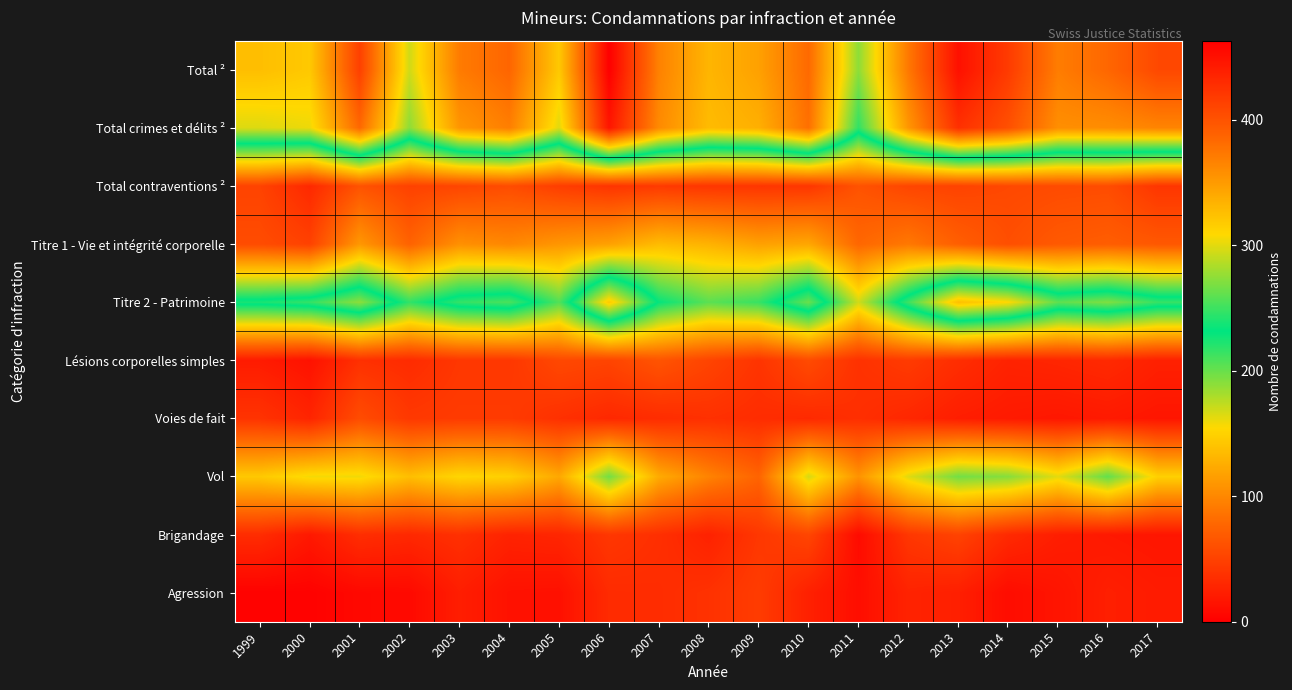

Reading right to left, extract all data points from this chart.

Total ²: 2017=408	2016=385	2015=370	2014=418	2013=450	2012=373	2011=274	2010=383	2009=346	2008=332	2007=367	2006=463	2005=319	2004=386	2003=371	2002=294	2001=414	2000=319	1999=326
Total crimes et délits ²: 2017=365	2016=359	2015=358	2014=402	2013=426	2012=353	2011=246	2010=379	2009=336	2008=328	2007=361	2006=446	2005=299	2004=369	2003=353	2002=274	2001=384	2000=303	1999=298
Total contraventions ²: 2017=41	2016=58	2015=57	2014=55	2013=51	2012=53	2011=63	2010=41	2009=41	2008=41	2007=44	2006=40	2005=47	2004=58	2003=53	2002=50	2001=63	2000=31	1999=51
Titre 1 - Vie et intégrité corporelle: 2017=67	2016=71	2015=68	2014=60	2013=72	2012=90	2011=78	2010=121	2009=117	2008=129	2007=135	2006=117	2005=110	2004=100	2003=106	2002=75	2001=111	2000=50	1999=58
Titre 2 - Patrimoine: 2017=248	2016=270	2015=260	2014=309	2013=325	2012=250	2011=169	2010=264	2009=215	2008=204	2007=230	2006=318	2005=207	2004=254	2003=247	2002=217	2001=274	2000=247	1999=239
Lésions corporelles simples: 2017=25	2016=32	2015=29	2014=27	2013=35	2012=45	2011=38	2010=57	2009=40	2008=52	2007=64	2006=52	2005=55	2004=42	2003=42	2002=33	2001=37	2000=14	1999=21
Voies de fait: 2017=17	2016=20	2015=18	2014=20	2013=23	2012=30	2011=36	2010=32	2009=34	2008=37	2007=34	2006=31	2005=37	2004=45	2003=45	2002=43	2001=58	2000=28	1999=39
Vol: 2017=149	2016=202	2015=163	2014=191	2013=197	2012=164	2011=108	2010=167	2009=76	2008=97	2007=124	2006=197	2005=122	2004=149	2003=153	2002=137	2001=159	2000=158	1999=144
Brigandage: 2017=17	2016=19	2015=23	2014=32	2013=51	2012=42	2011=9	2010=53	2009=42	2008=26	2007=36	2006=42	2005=29	2004=27	2003=37	2002=31	2001=35	2000=19	1999=34
Agression: 2017=21	2016=24	2015=16	2014=10	2013=24	2012=27	2011=11	2010=25	2009=46	2008=38	2007=34	2006=33	2005=13	2004=14	2003=23	2002=8	2001=7	2000=2	1999=2